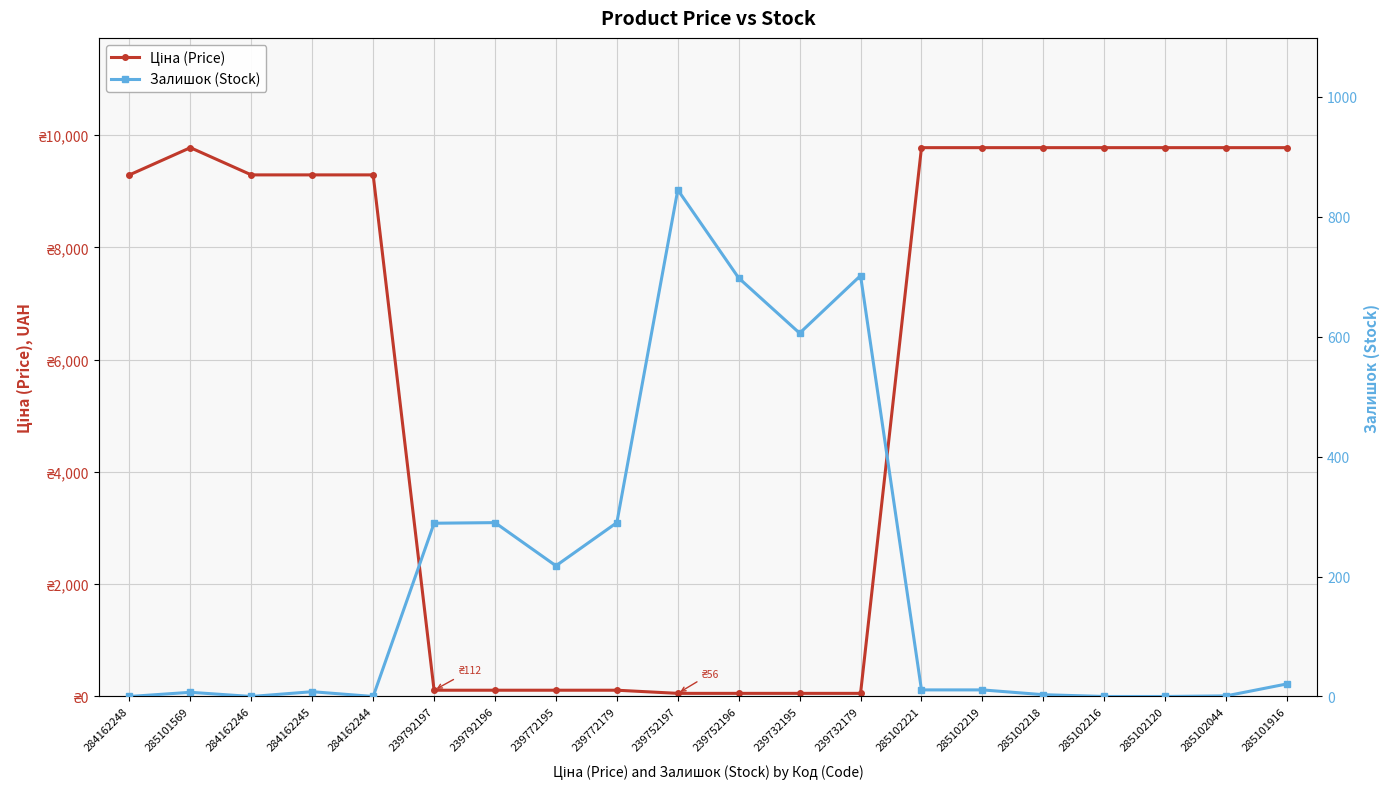

Reading left to right, list all the values displayed in this chart.

Ціна (Price): 9290.5	9775.5	9290.5	9290.5	9290.5	111.8	111.8	111.8	111.8	55.9	55.9	55.9	55.9	9775.5	9775.5	9775.5	9775.5	9775.5	9775.5	9775.5
Залишок (Stock): 0.0	7.0	0.0	8.0	0.0	289.0	290.0	218.0	290.0	845.0	698.0	606.0	702.0	11.0	11.0	3.0	0.0	0.0	1.0	21.0